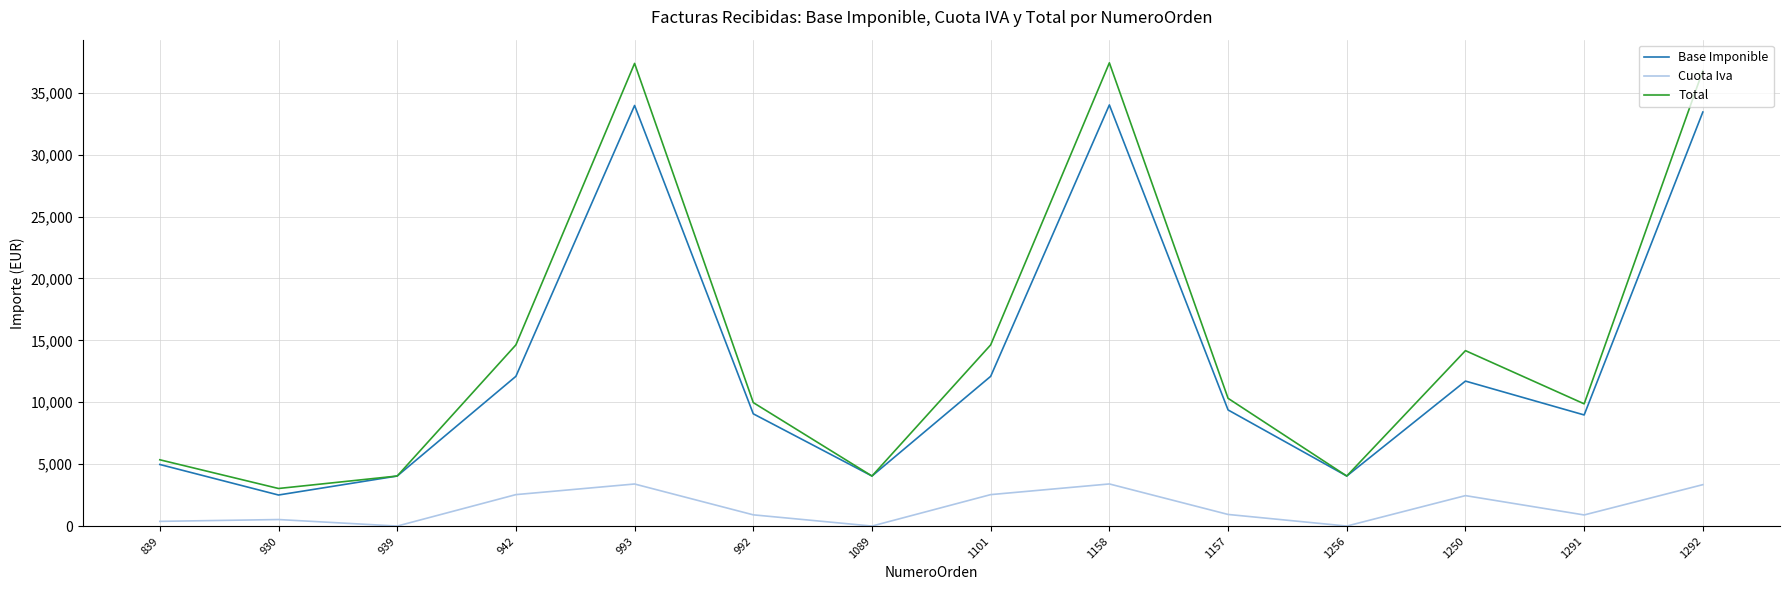

Which series has the largest range (max minus min)?

Total